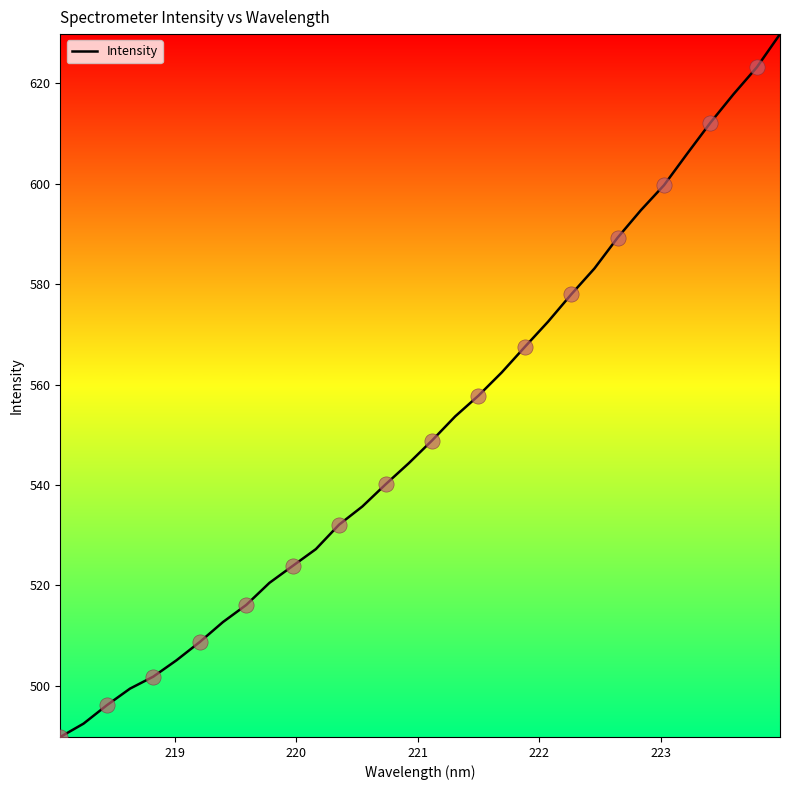

What is the difference between the maximum and minimum values?

140.1